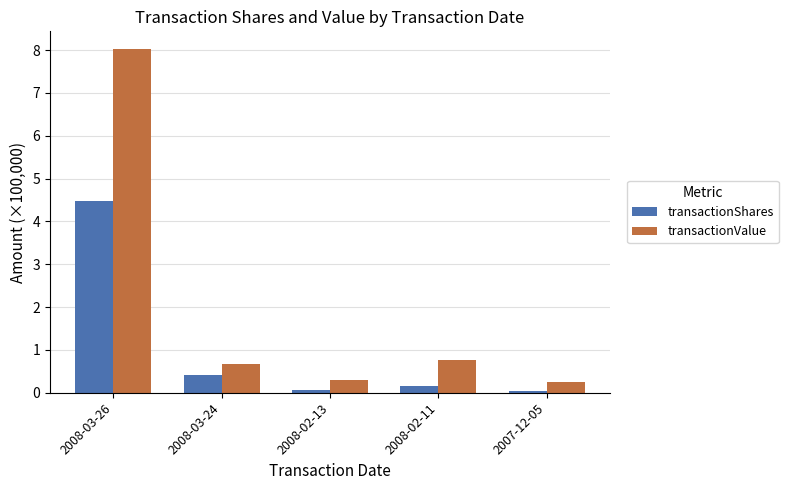

What position from the right is 2008-02-13?

3